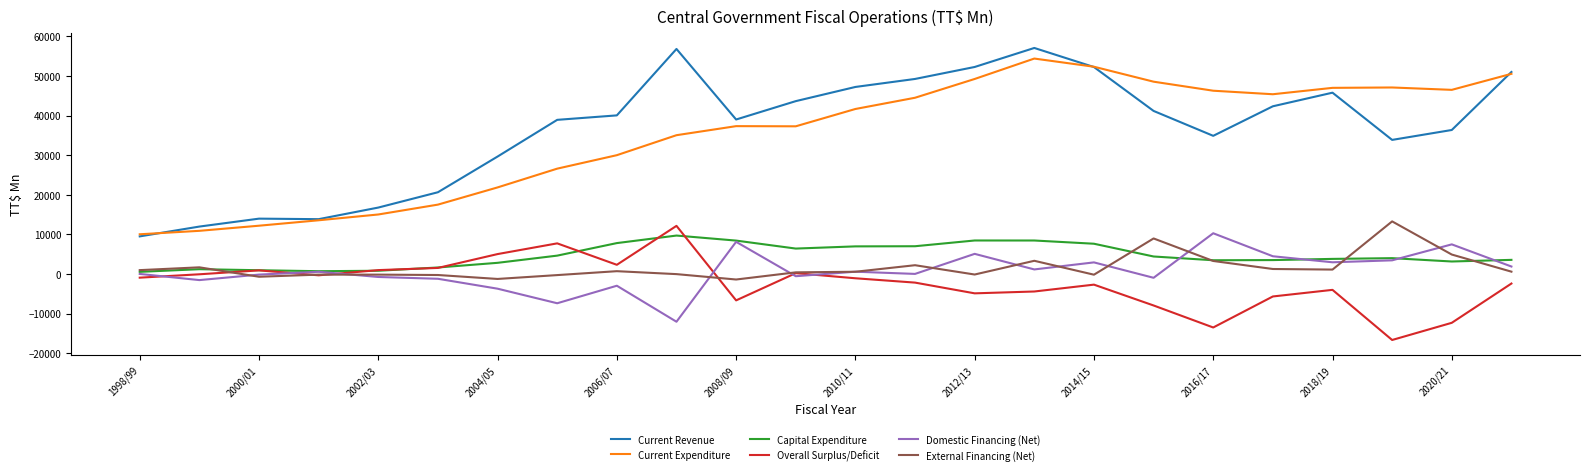

What is the minimum value shown in the chart?

-16689.9